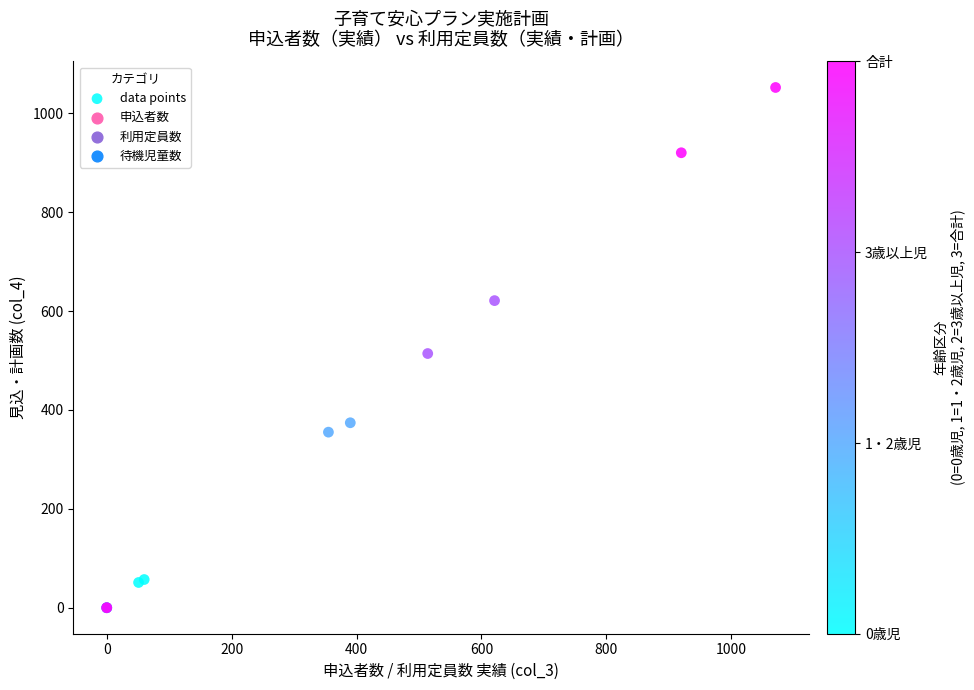

What Y value in the scatter plot is closest to 526?

514